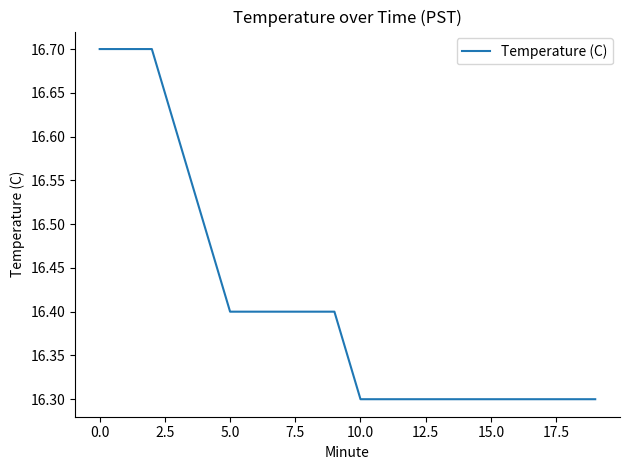

Reading left to right, list all the values displayed in this chart.

16.7	16.7	16.7	16.6	16.5	16.4	16.4	16.4	16.4	16.4	16.3	16.3	16.3	16.3	16.3	16.3	16.3	16.3	16.3	16.3